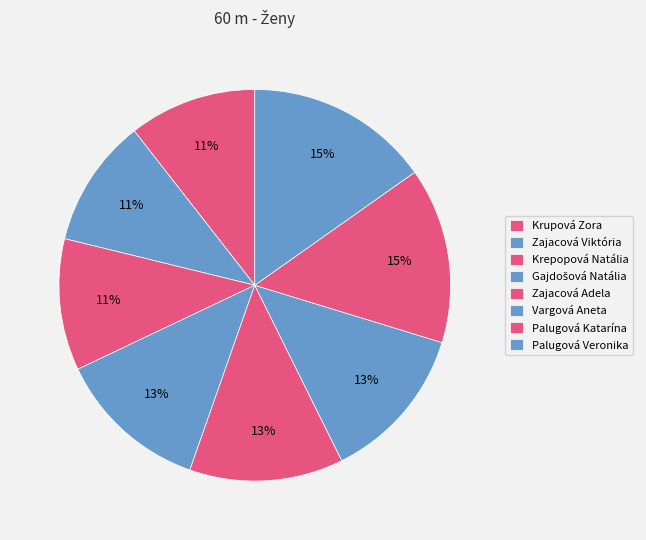

Which slice is the largest?

Palugová Veronika